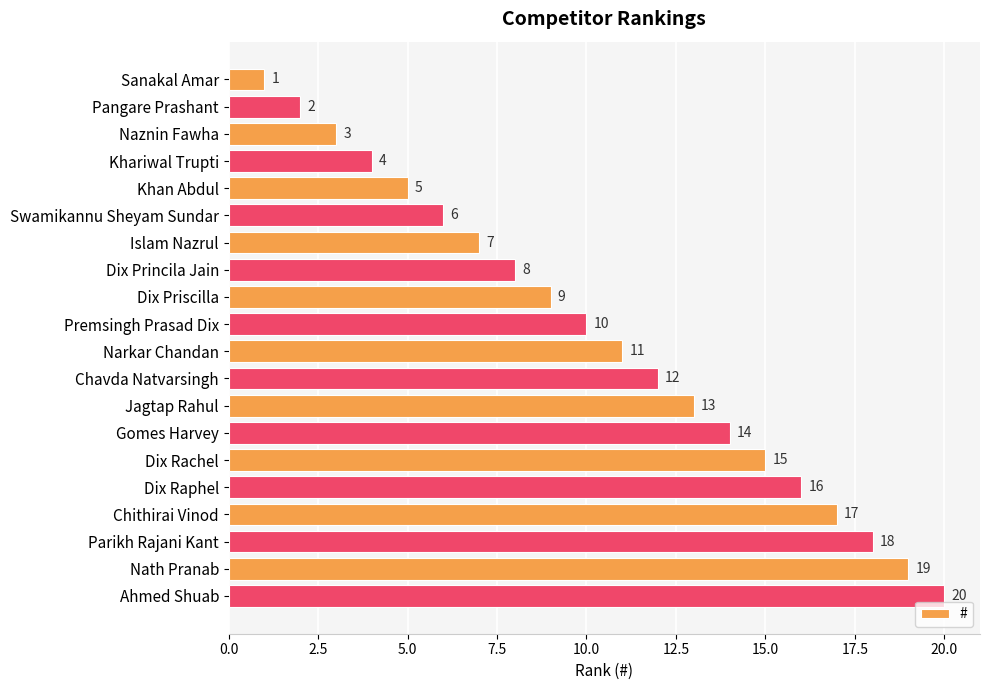

What is the difference between the values at Premsingh Prasad Dix and Dix Raphel?

6